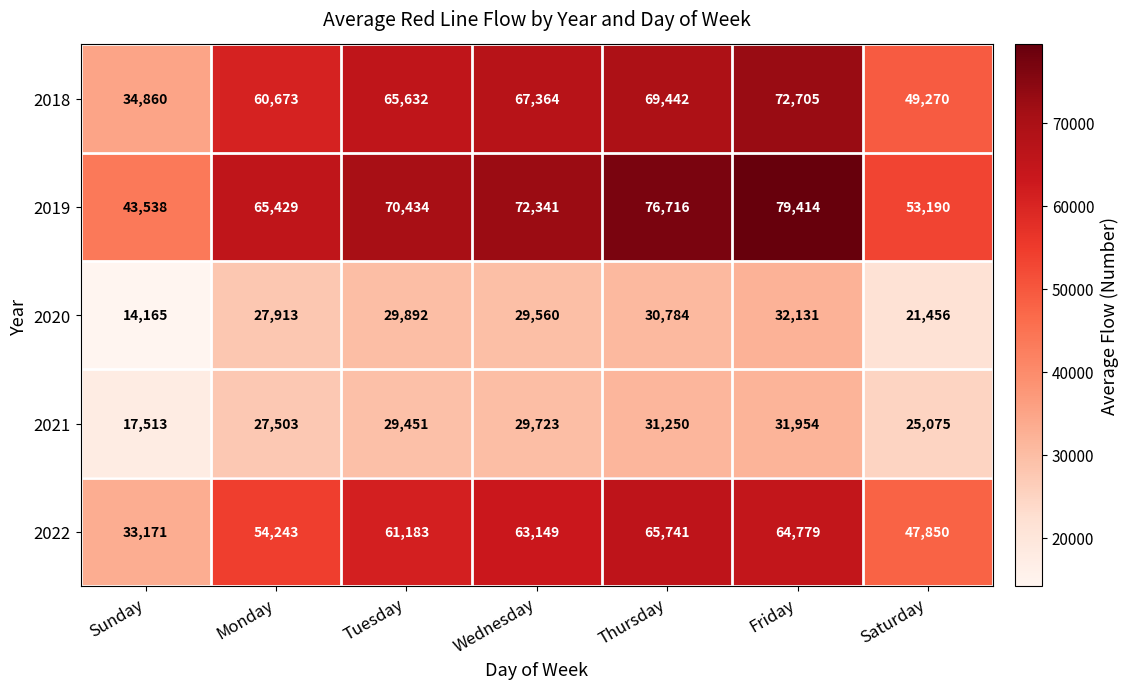

What is the maximum value for 2019?

79414